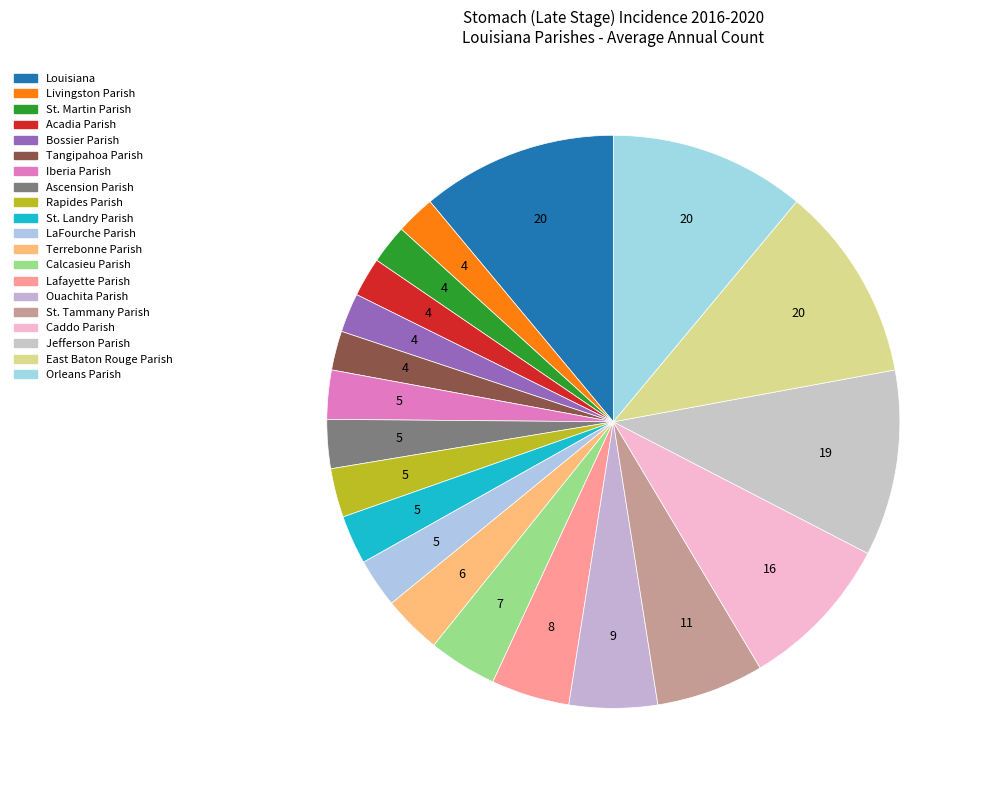

How many slices are in this pie chart?

20